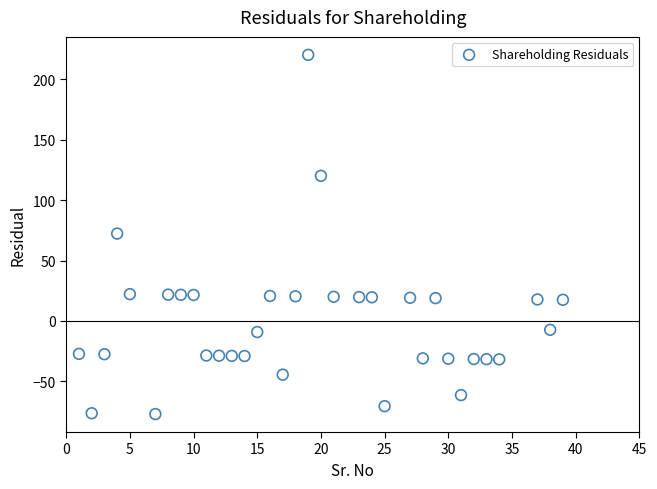

What is the range of Y values (max minus min)?

297.4